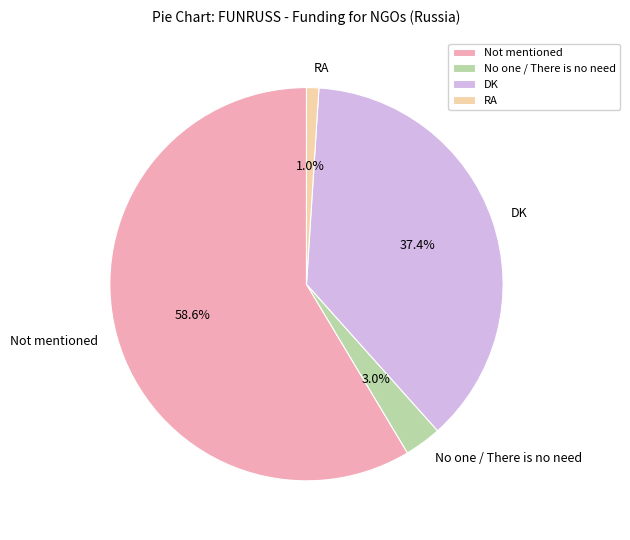

To the nearest percent, what is the difference between the largest and smallest slice percentages?

58%